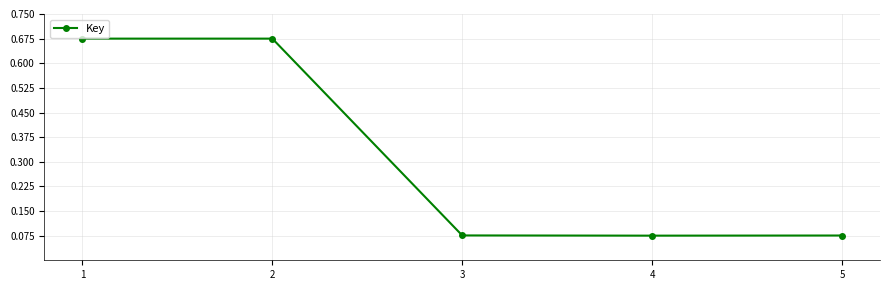

The chart shows a value of 0.0 at 5. True or false?

False